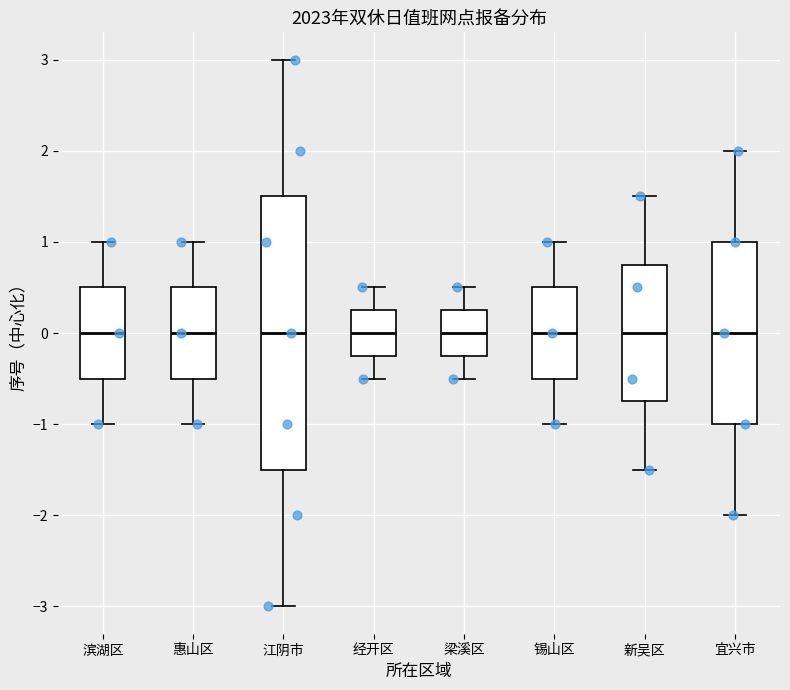

Where is the upper edge of the box for 宜兴市 on the y-axis? The values are not printed on the chart, so give them approximately, as read against the axis.

1.0